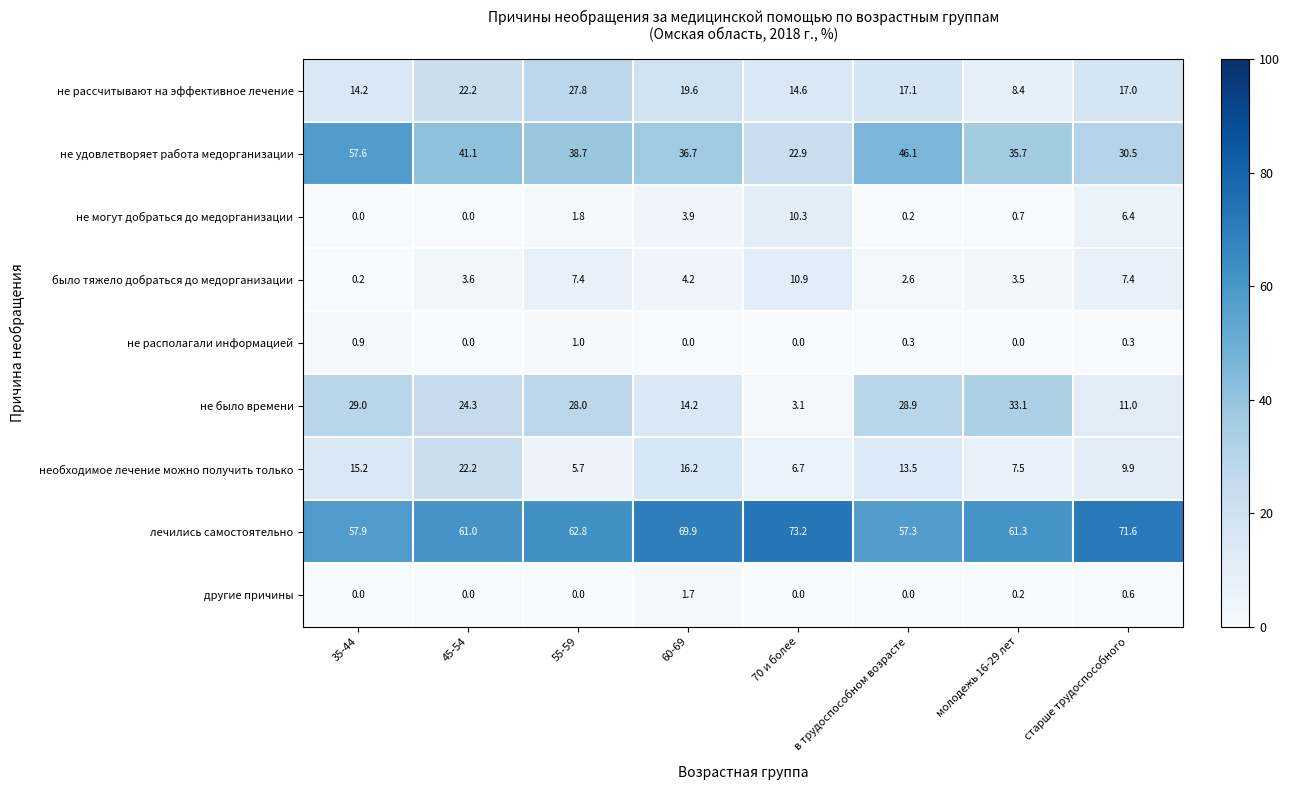

What is the spread (max minus min) of values at 70 и более?

73.2